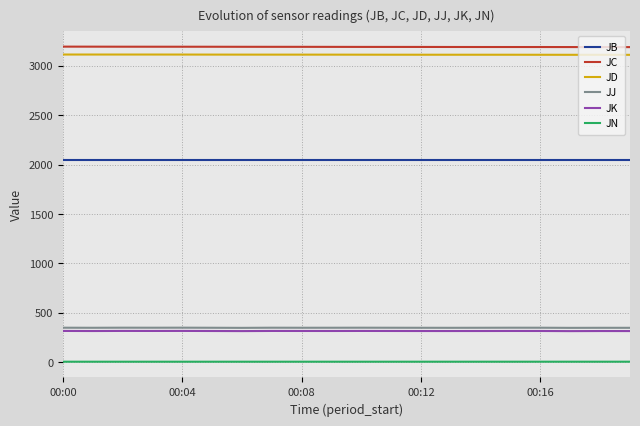

True or false: JC and JJ intersect in this chart.

False